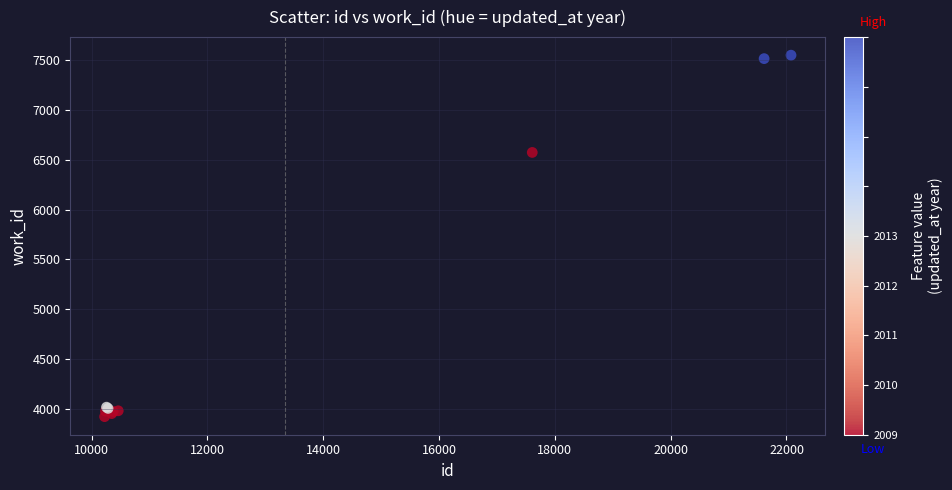

What Y value in the scatter plot is closest to 5735?

6573.5